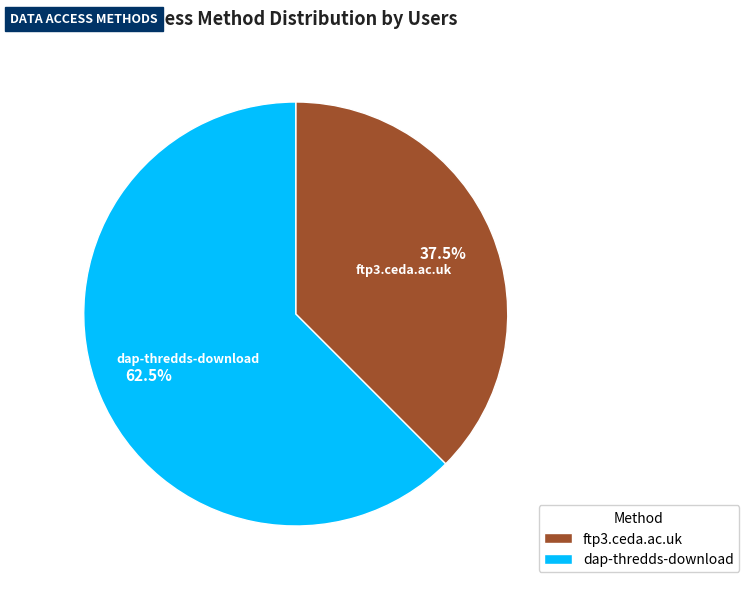

Which slice represents more than half of the pie?

dap-thredds-download